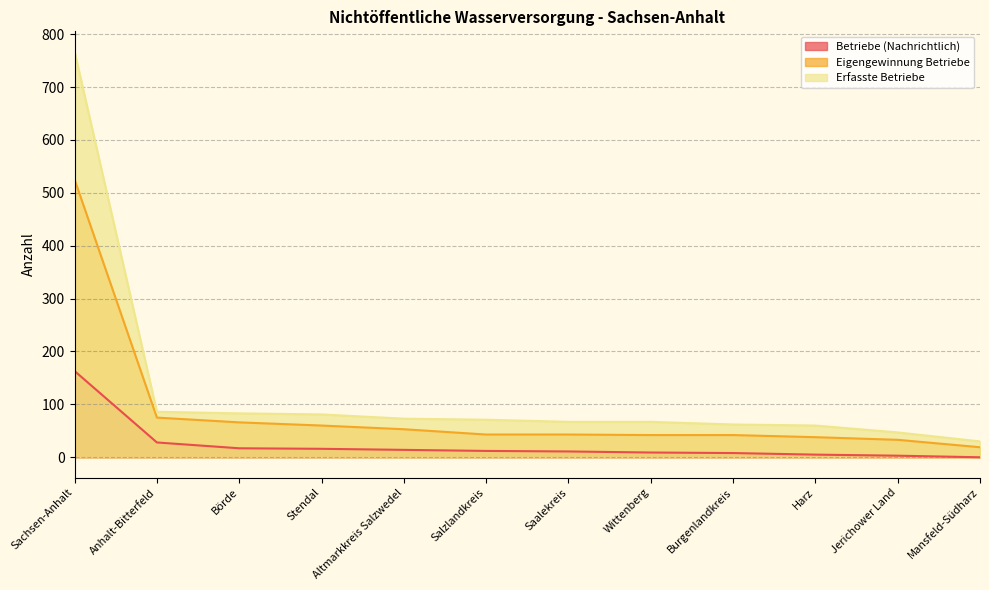

What is the greatest value displayed?

767